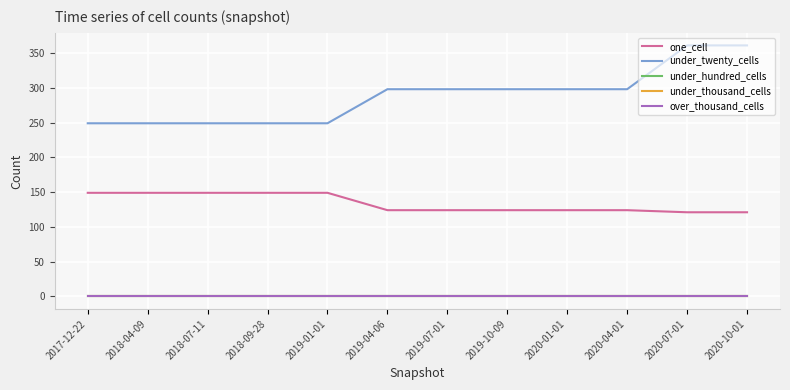

Which series has the largest total across all categories?

under_twenty_cells